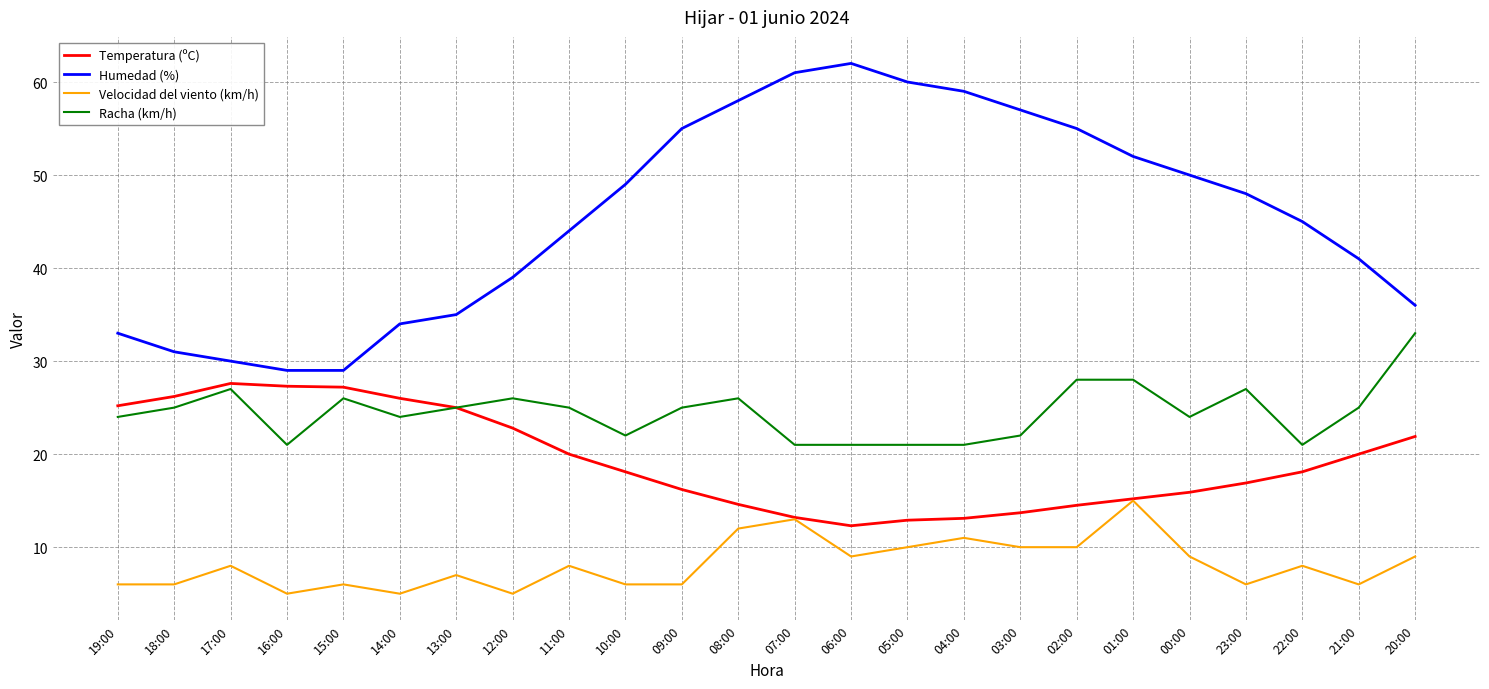

How many distinct data groups are displayed?

4